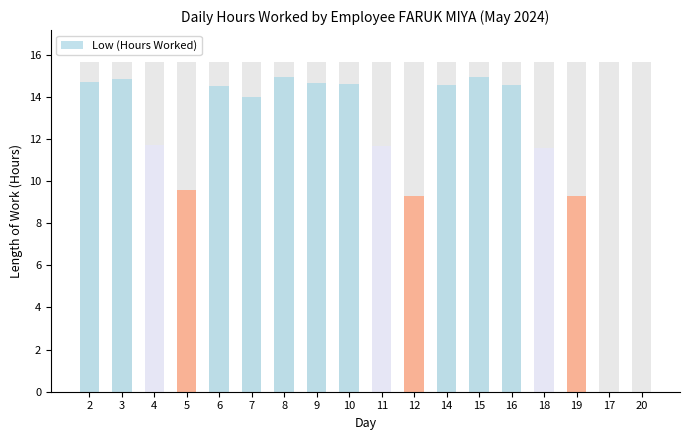

True or false: the data shows 14.6 at 5.

False